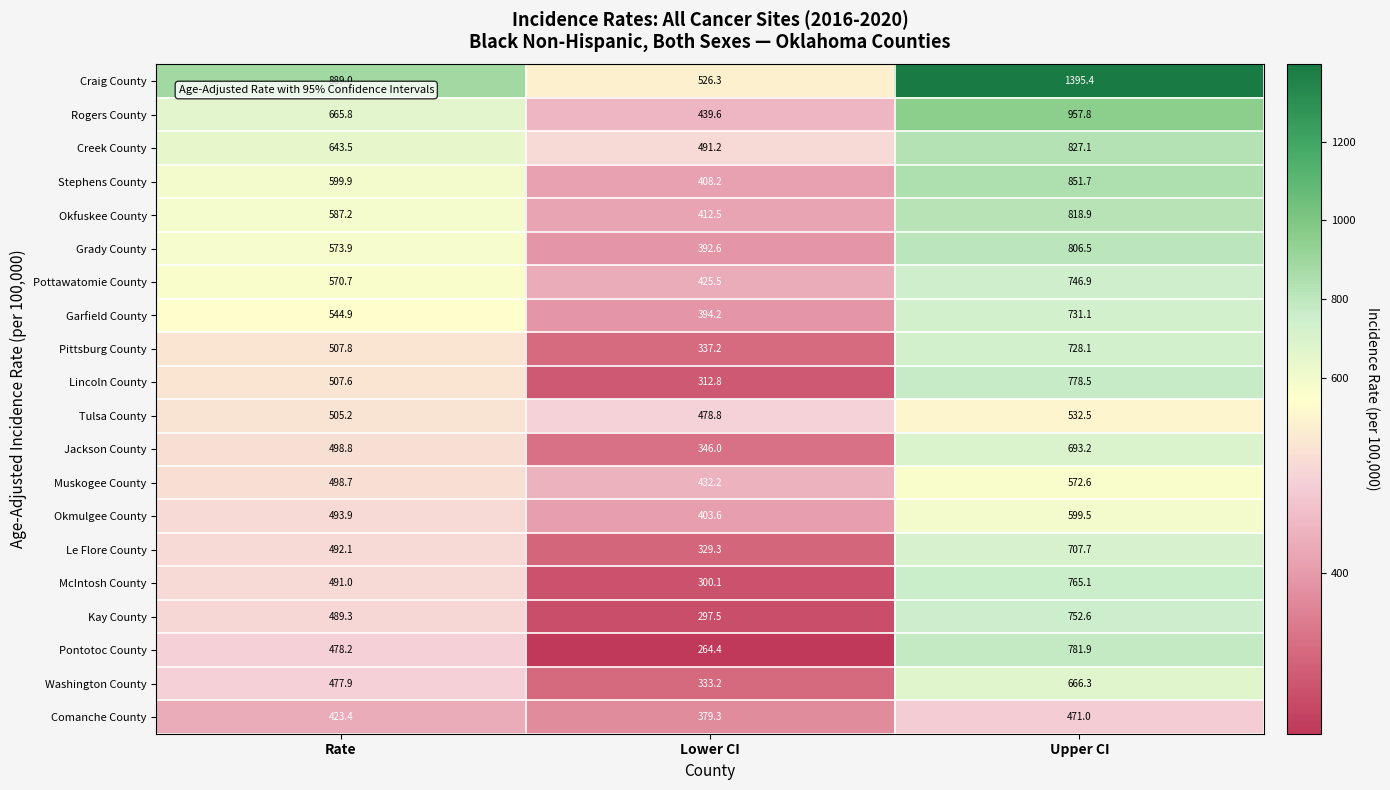

Between Lower CI and Upper CI, which series saw the biggest shift?

Craig County